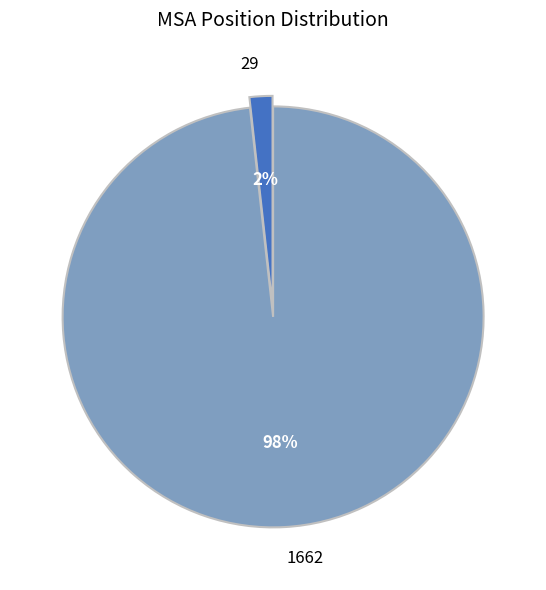

Rank the categories by value from lowest to highest.

29, 1662